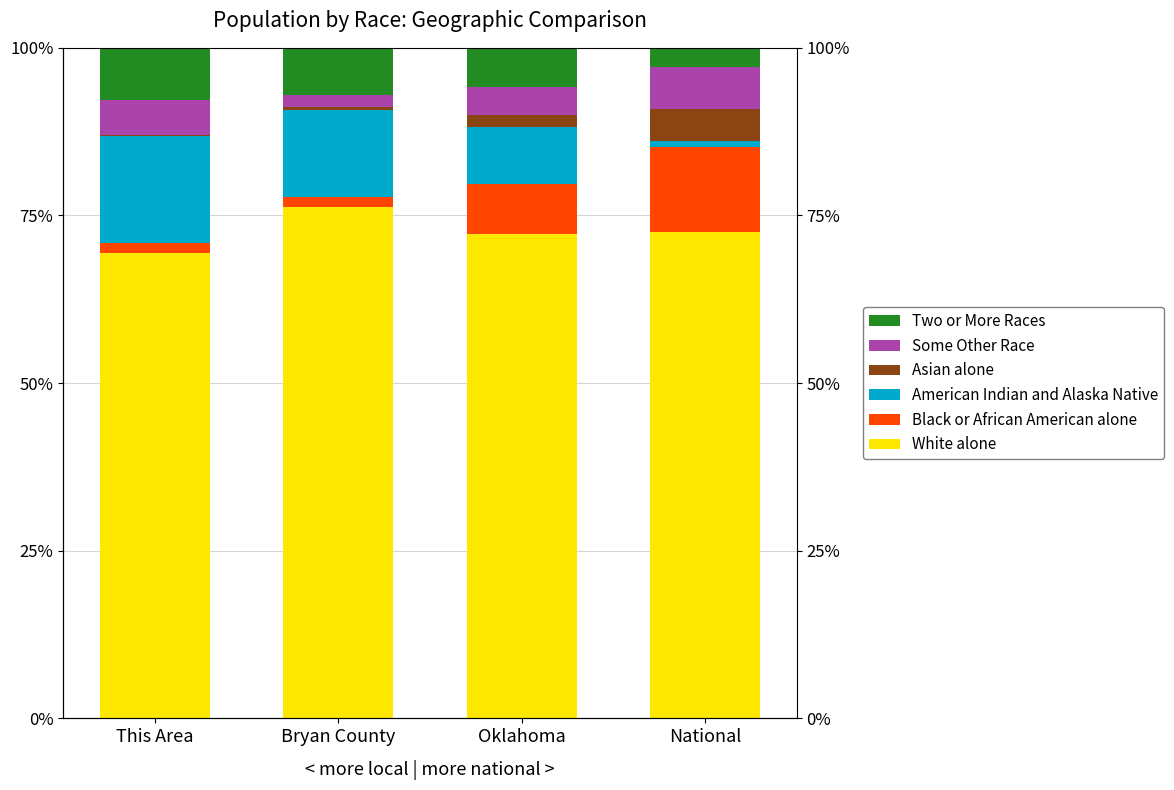

What is the sum of the Black or African American alone values at Oklahoma and Bryan County?

8.9